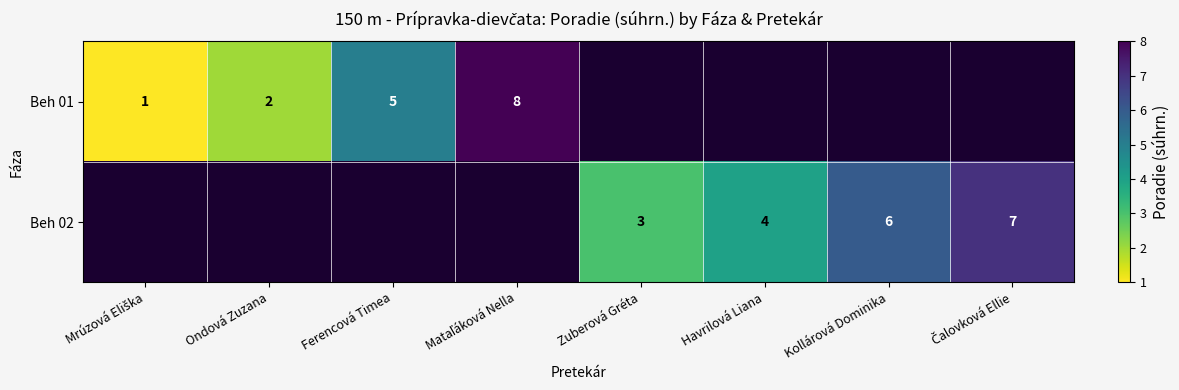

The value of Beh 01 at Ferencová Timea is 5. True or false?

True